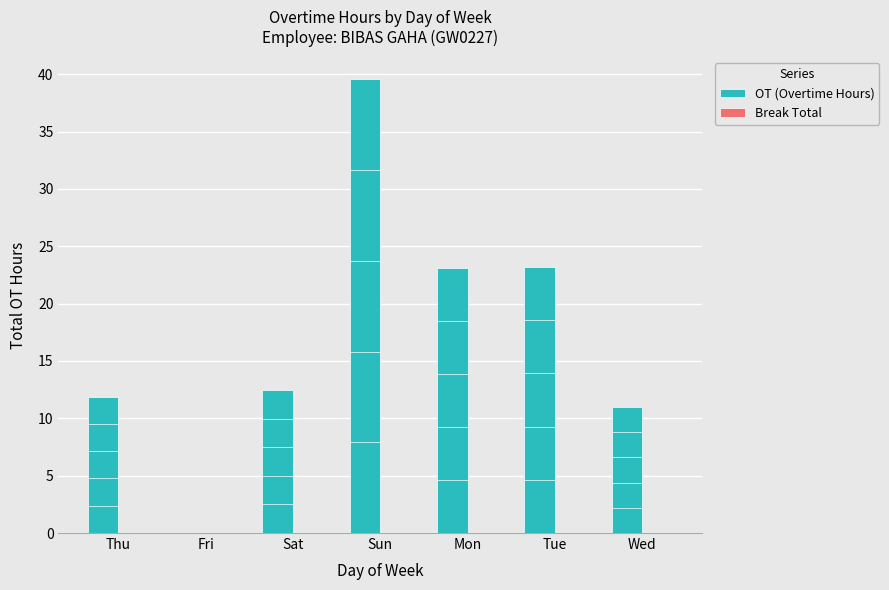

At which label is OT (Overtime Hours) closest to 19?

Mon